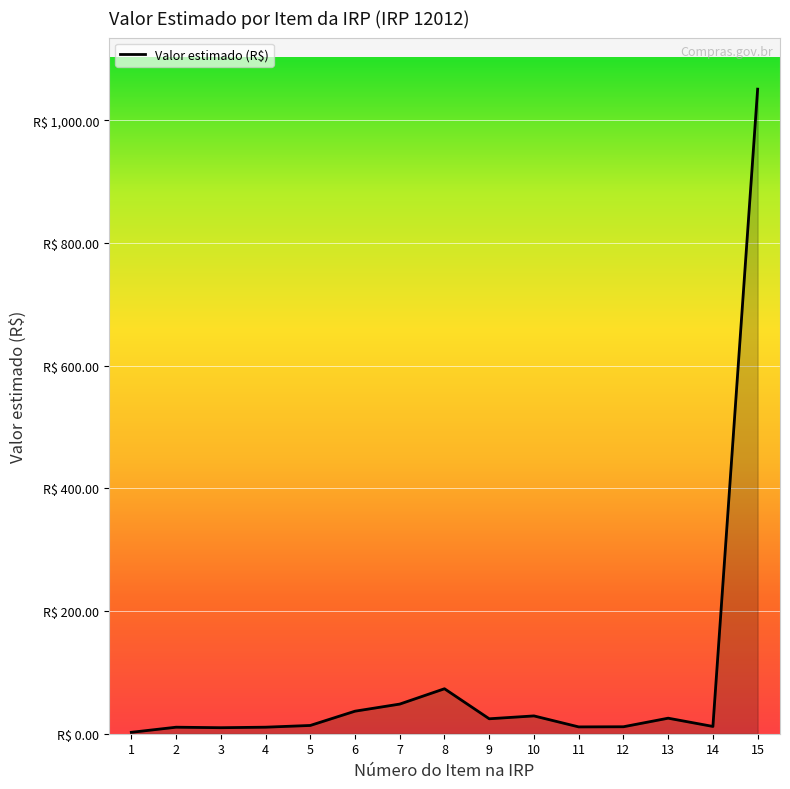

What is the smallest value displayed?

2.3